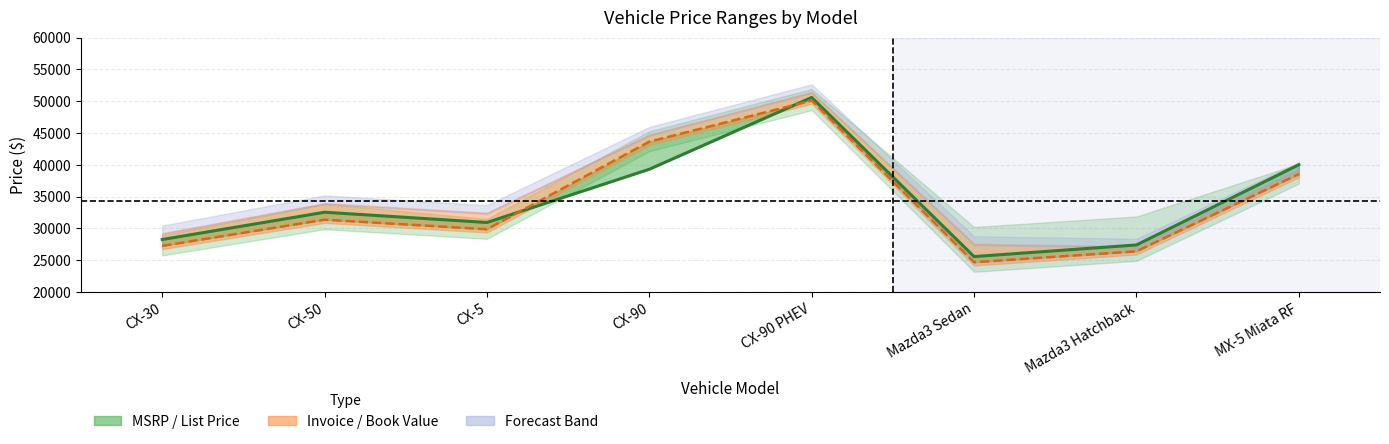

After their last crossing, which series has the higher values: MSRP line or Invoice line?

MSRP line